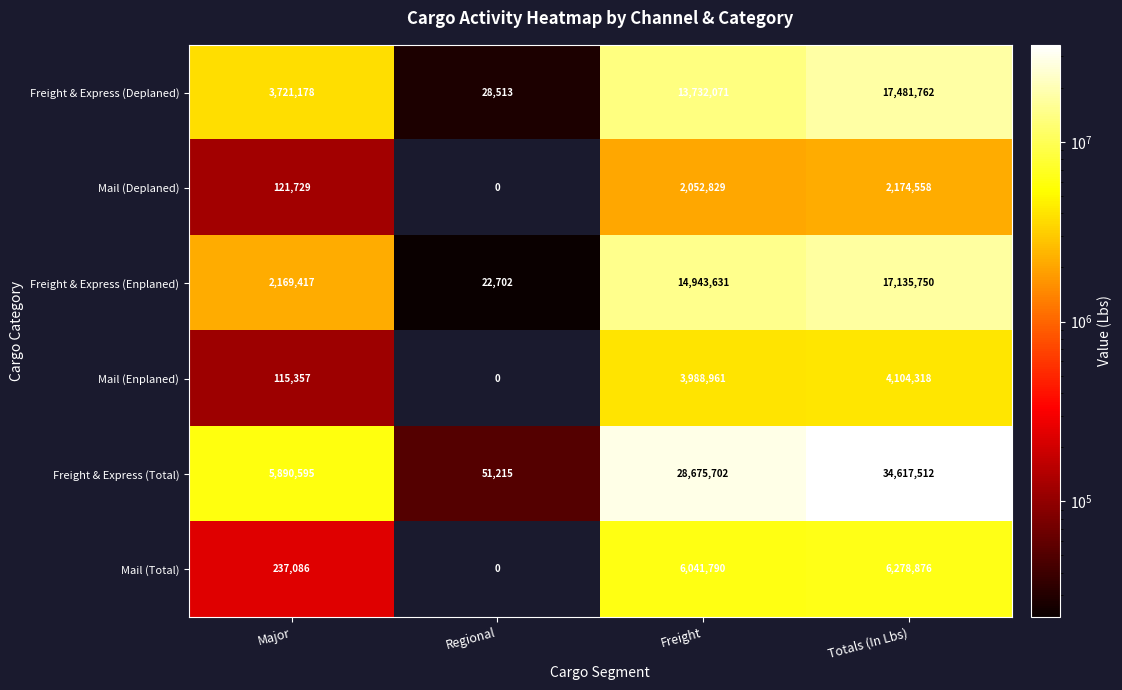

List the series in order of their peak value, highest first.

Freight & Express (Total), Freight & Express (Deplaned), Freight & Express (Enplaned), Mail (Total), Mail (Enplaned), Mail (Deplaned)